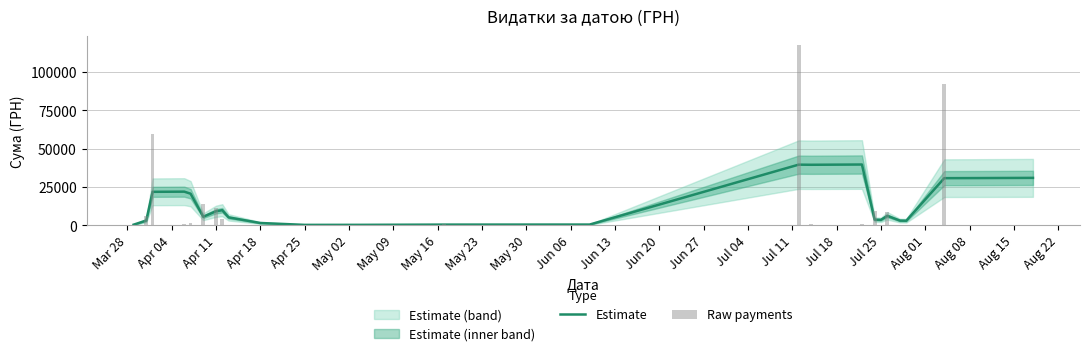

Reading right to left, transcribe all the data shown in this chart.

30952.2	30819.5	30765.2	2985.9	3061.1	6175.8	3557.2	3664.4	39672.9	39504.5	39583.4	478.1	449.9	298.0	271.7	1510.0	5169.1	9846.6	9134.5	5571.7	20619.1	21962.0	21855.7	3109.2	395.7